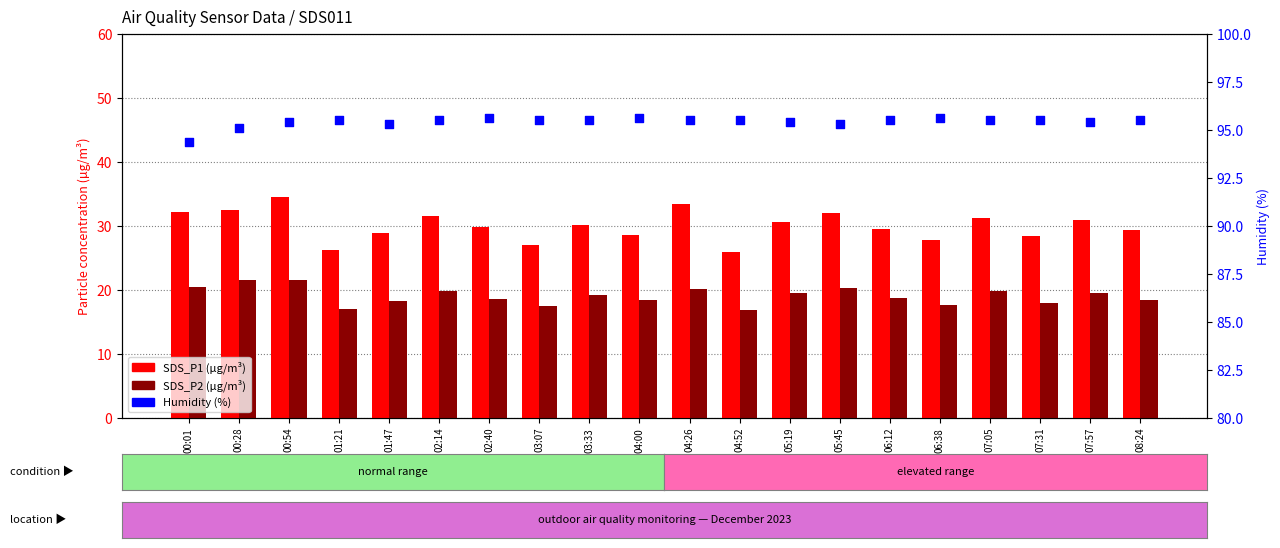

Which series has the widest spread of Y values?

SDS_P1 (µg/m³)